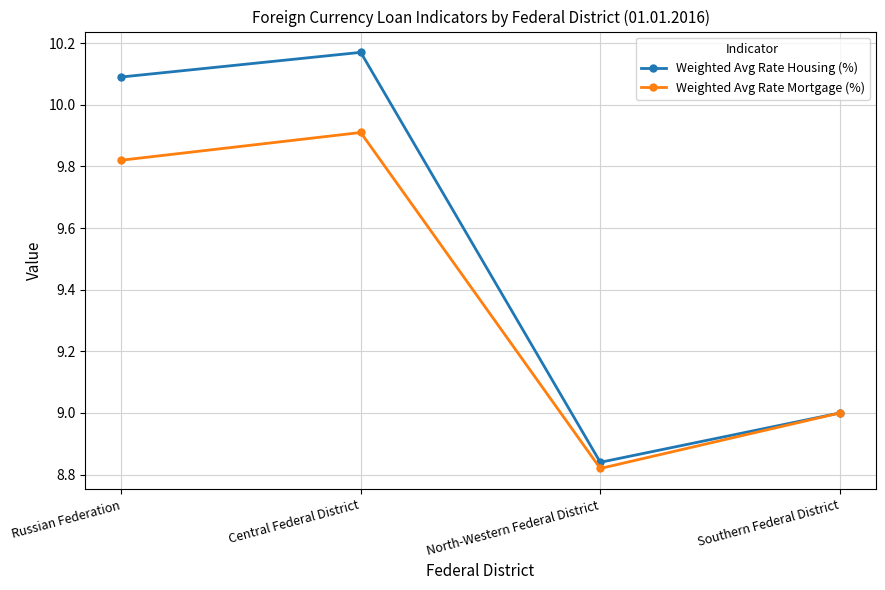

What is the sum of all Weighted Avg Rate Housing (%) values?

38.1